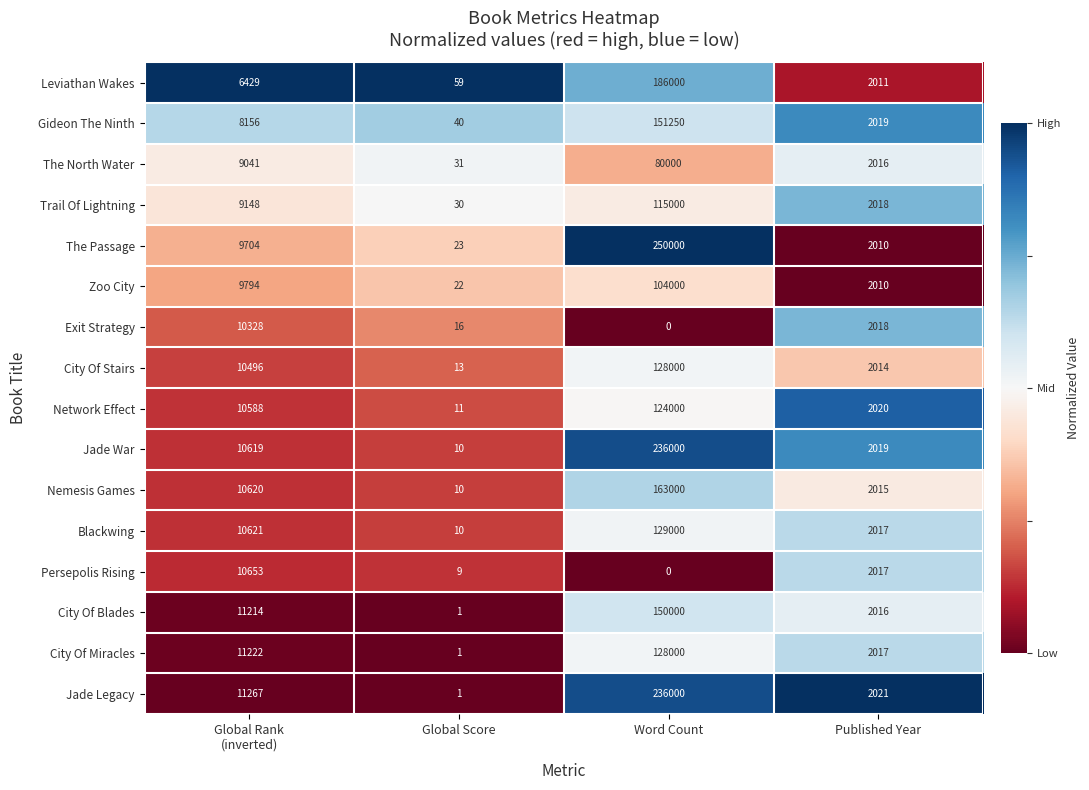

At which category is the sum across all series the highest?

Word Count